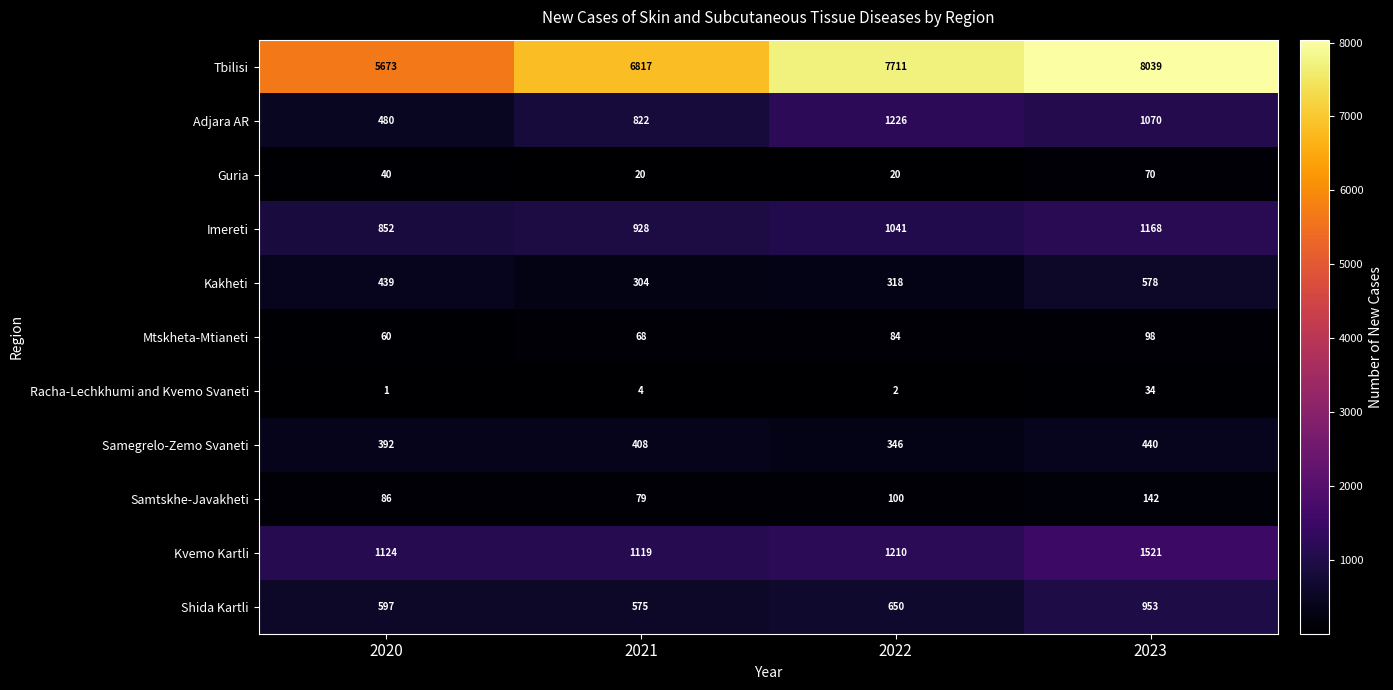

Rank the series by their maximum value, from lowest to highest.

Racha-Lechkhumi and Kvemo Svaneti, Guria, Mtskheta-Mtianeti, Samtskhe-Javakheti, Samegrelo-Zemo Svaneti, Kakheti, Shida Kartli, Imereti, Adjara AR, Kvemo Kartli, Tbilisi